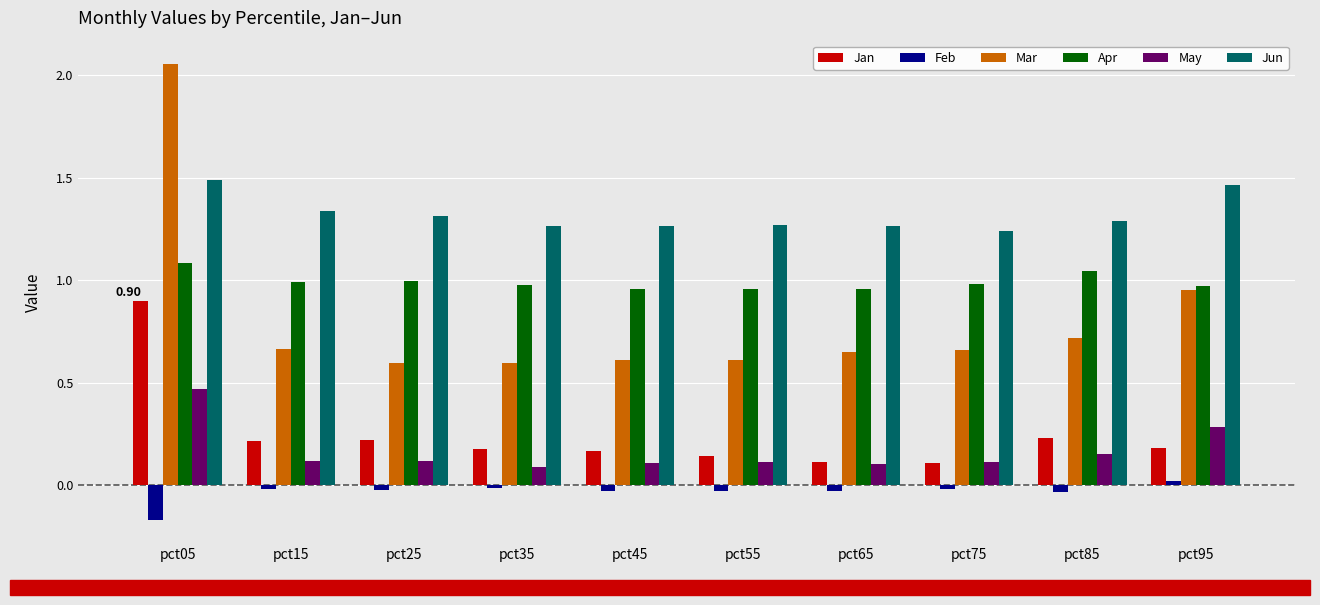

What is the difference between the highest and lowest values at pct05?

2.2